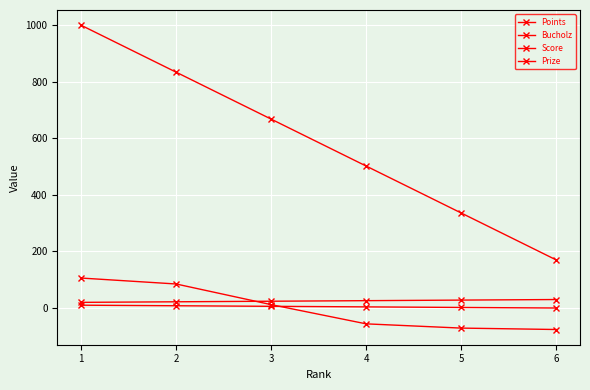

Is this an area chart (filled region under the line)?

No